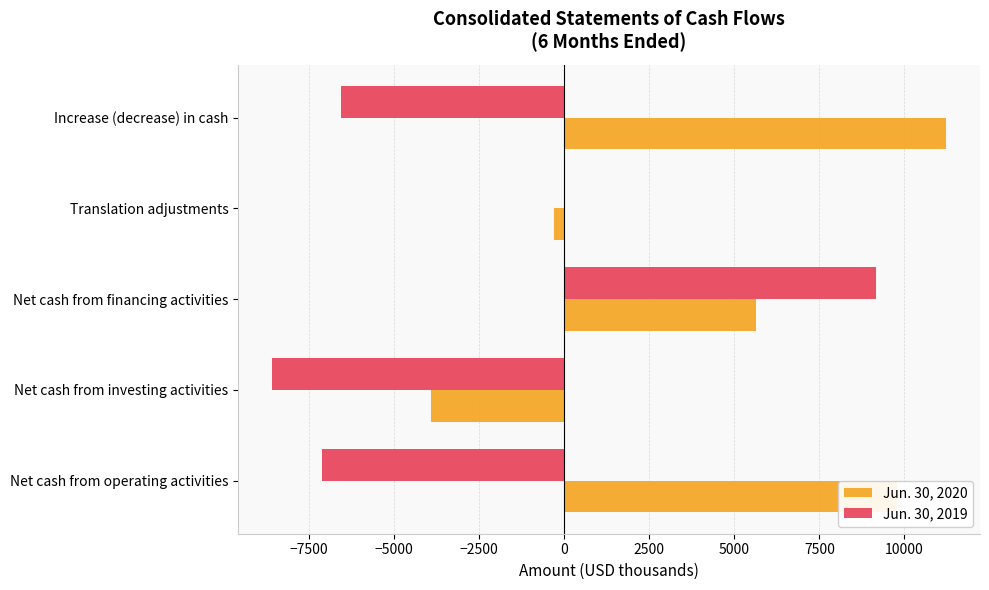

Which category has the highest value in the Jun. 30, 2019 series?

Net cash from financing activities